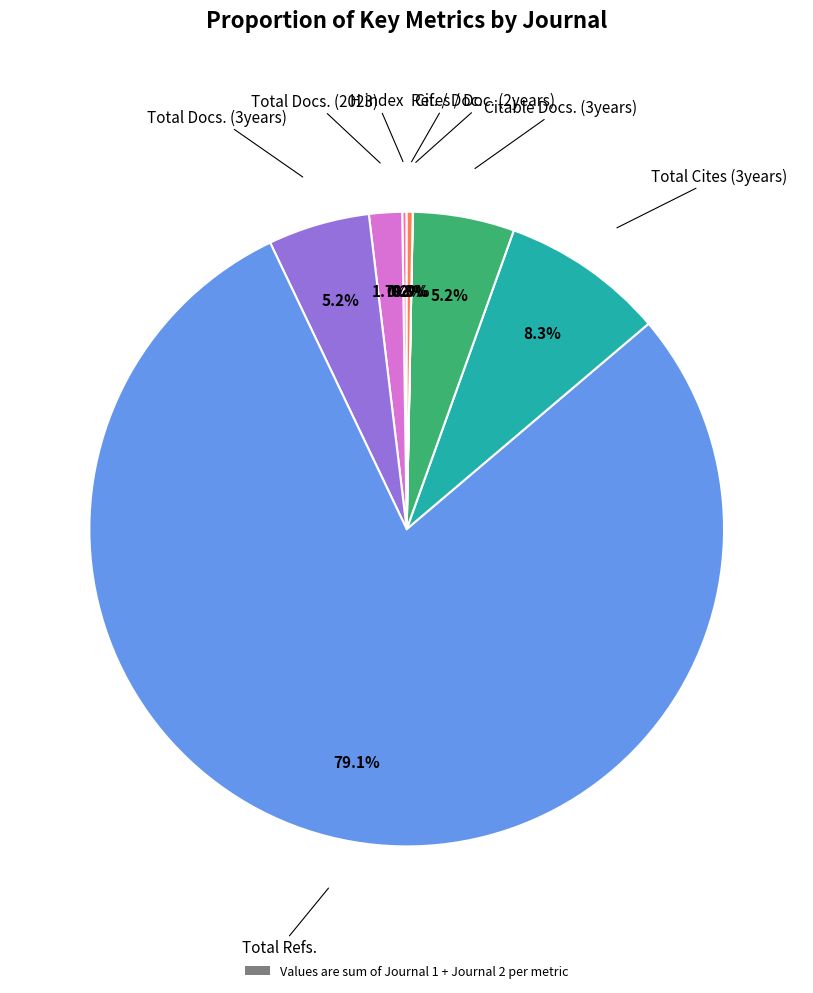

Is there any slice that represents more than half of the pie?

Yes